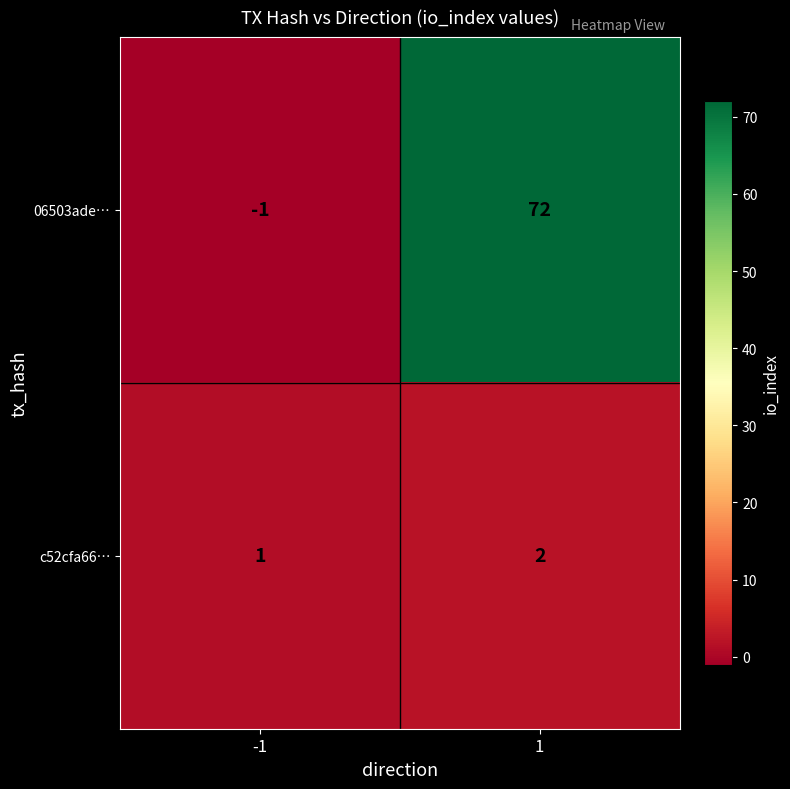

What is the difference between the maximum and minimum values in the 06503ade… series?

73